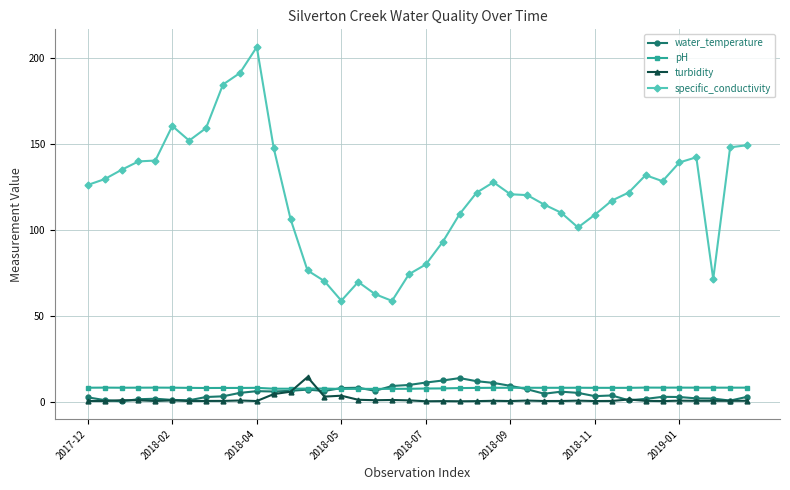

Which series has the widest spread of values?

specific_conductivity